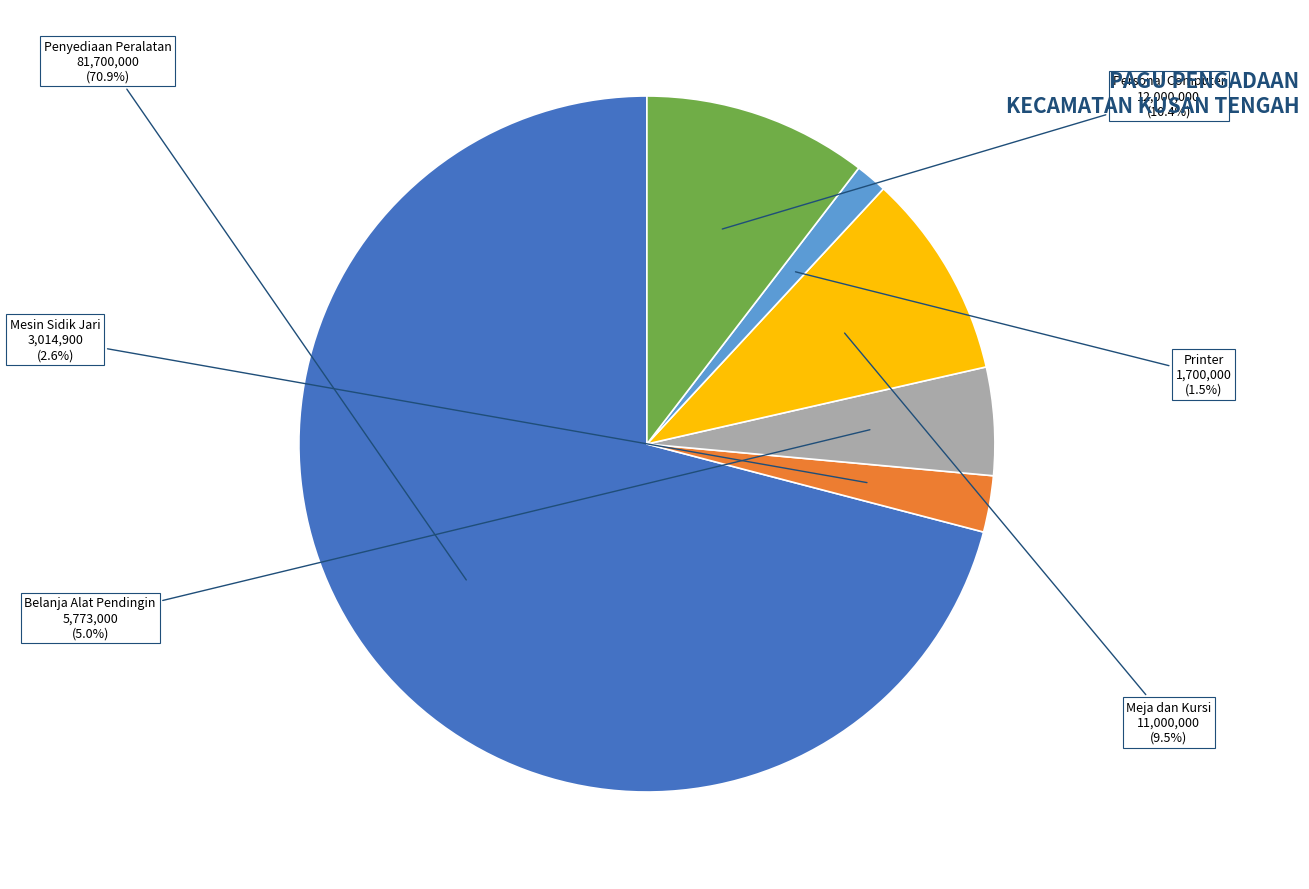

Does any single category account for the majority?

Yes